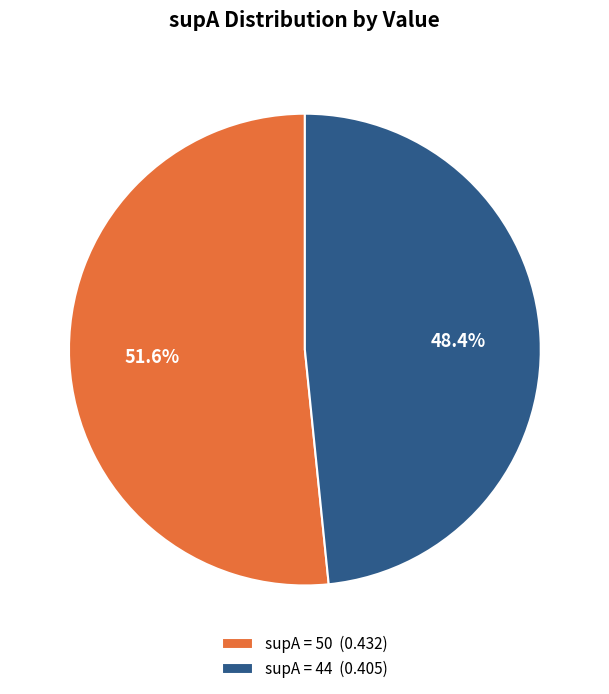

What percentage do supA = 44 (0.405) and supA = 50 (0.432) together represent?

100.0%